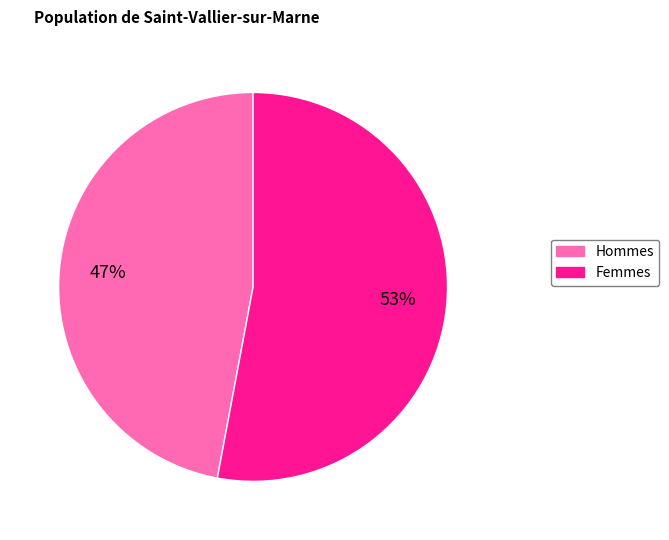

Is there a majority slice in this chart?

Yes